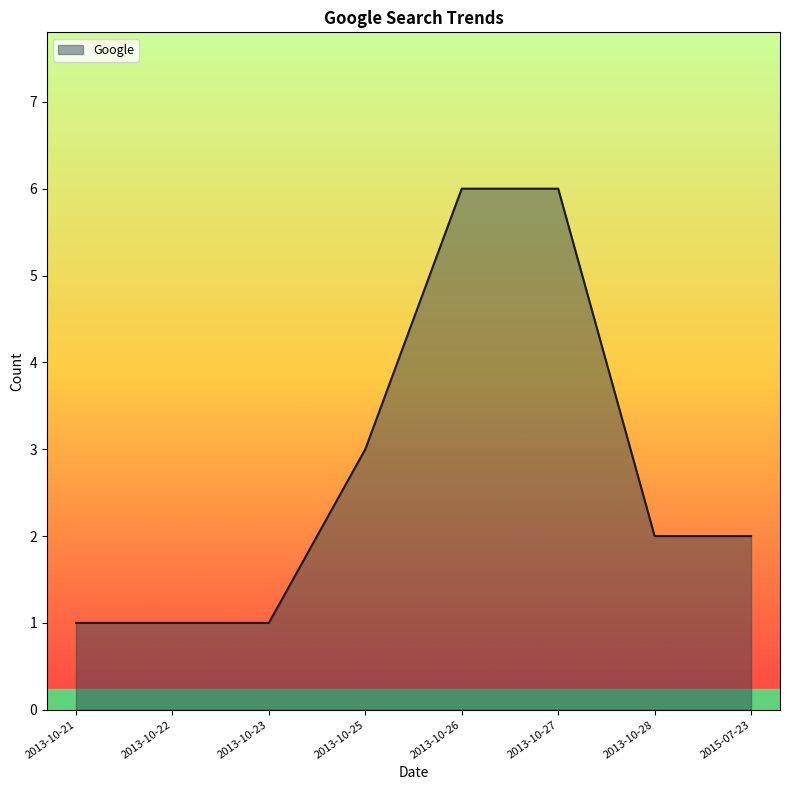

What is the sum of all values?

22